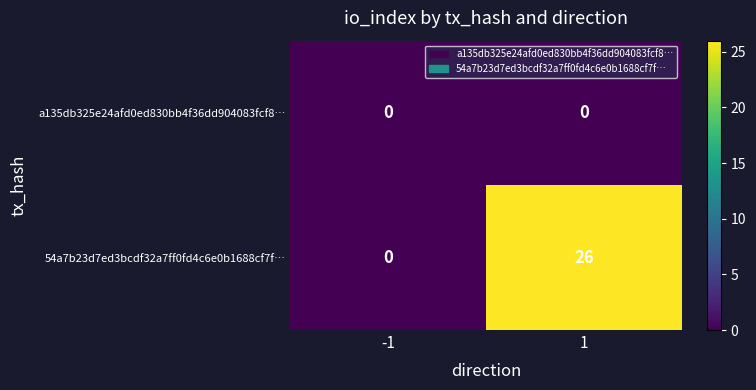

Which series changed the most between -1 and 1?

54a7b23d7ed3bcdf32a7ff0fd4c6e0b1688cf7f…